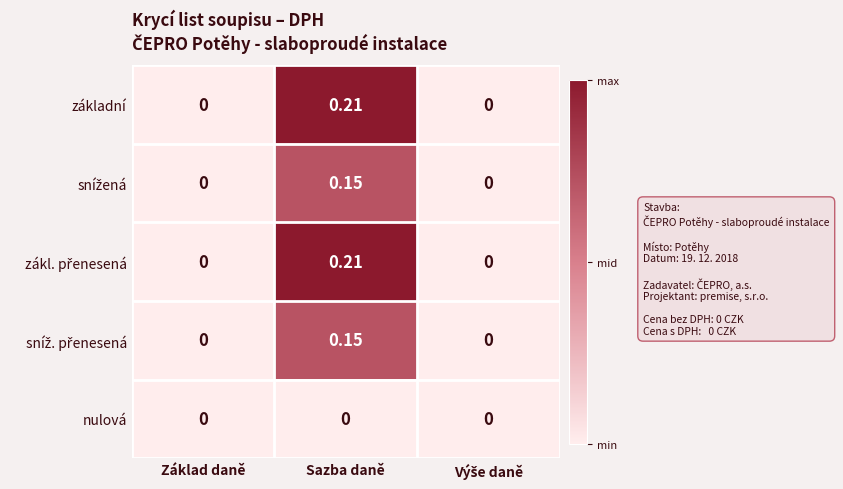

Is the value of základní at Sazba daně greater than the value of nulová at Sazba daně?

Yes